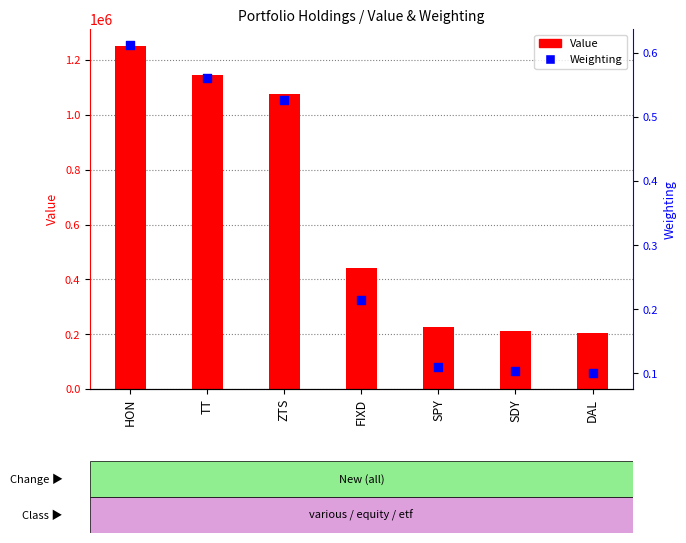

What are all the series names shown in the legend?

Value, Weighting